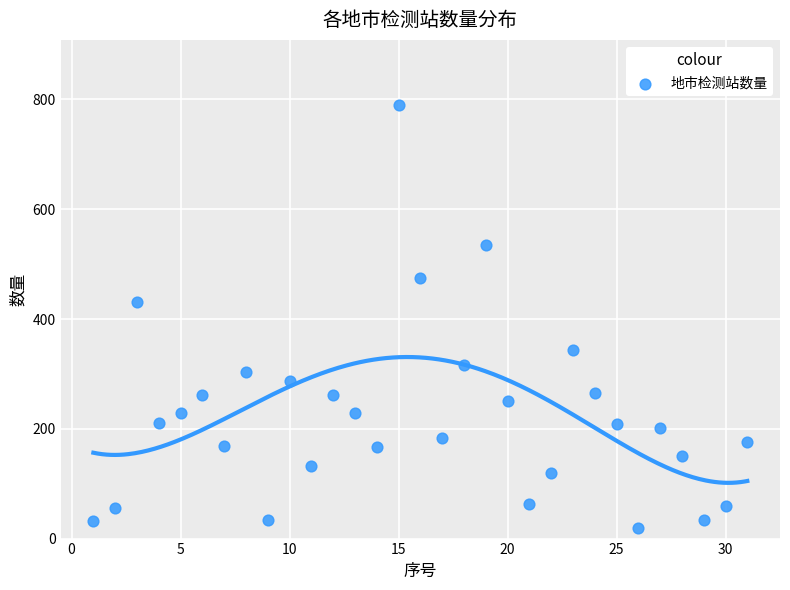

What is the range of X values (max minus min)?

30